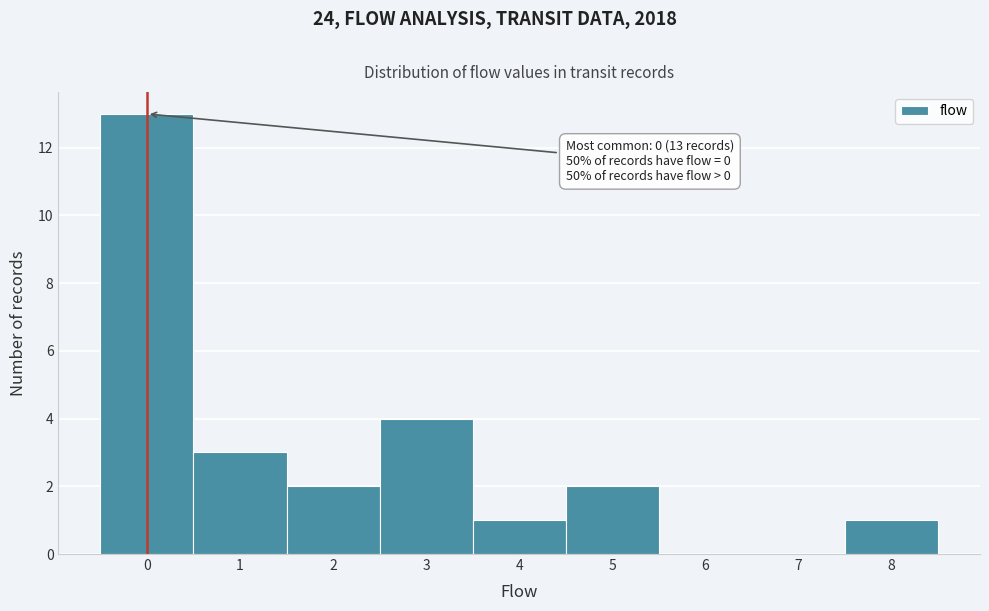

Over which range of the x-axis is the bar tallest?

-0.5 to 0.5